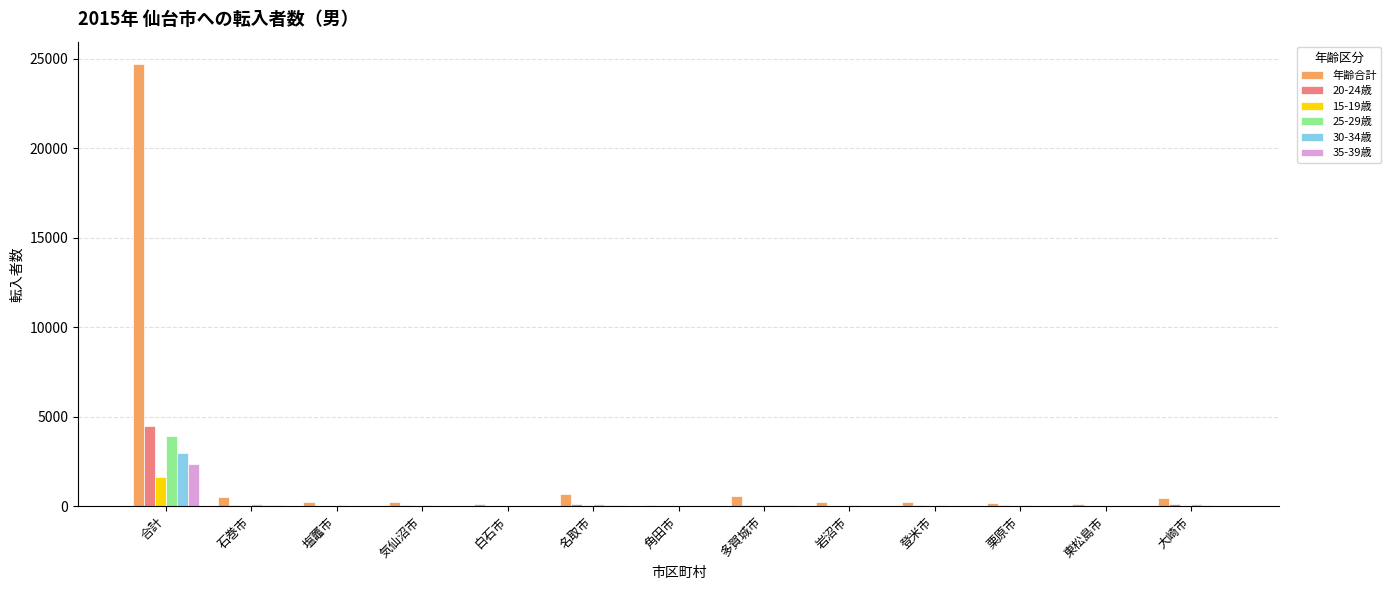

At which category is the sum across all series the highest?

合計